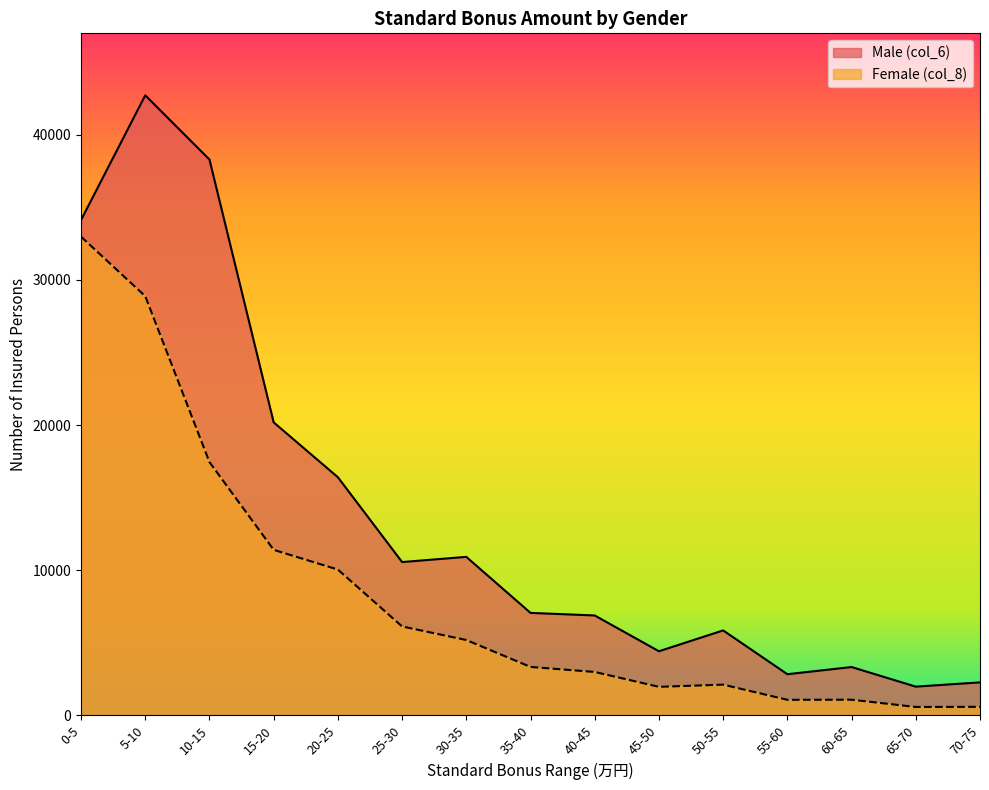

True or false: Female (col_8) and Male (col_6) cross at least once.

False